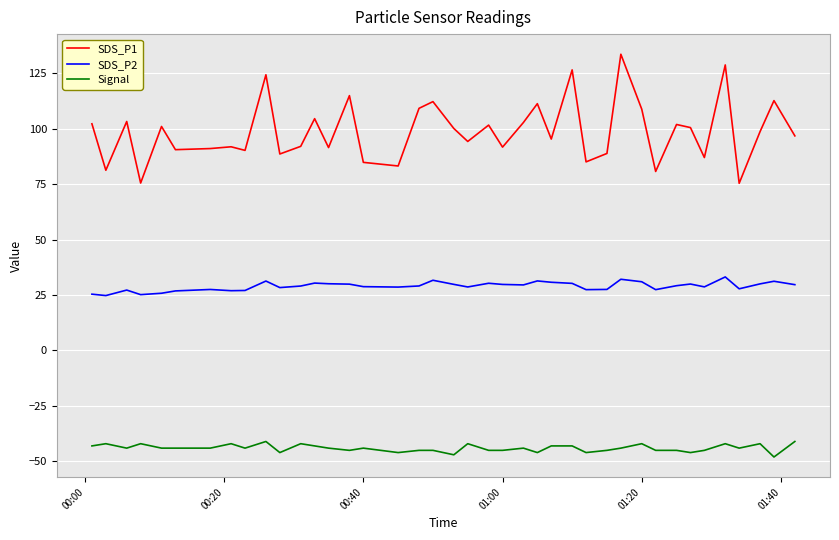

True or false: SDS_P1 and SDS_P2 cross at least once.

False